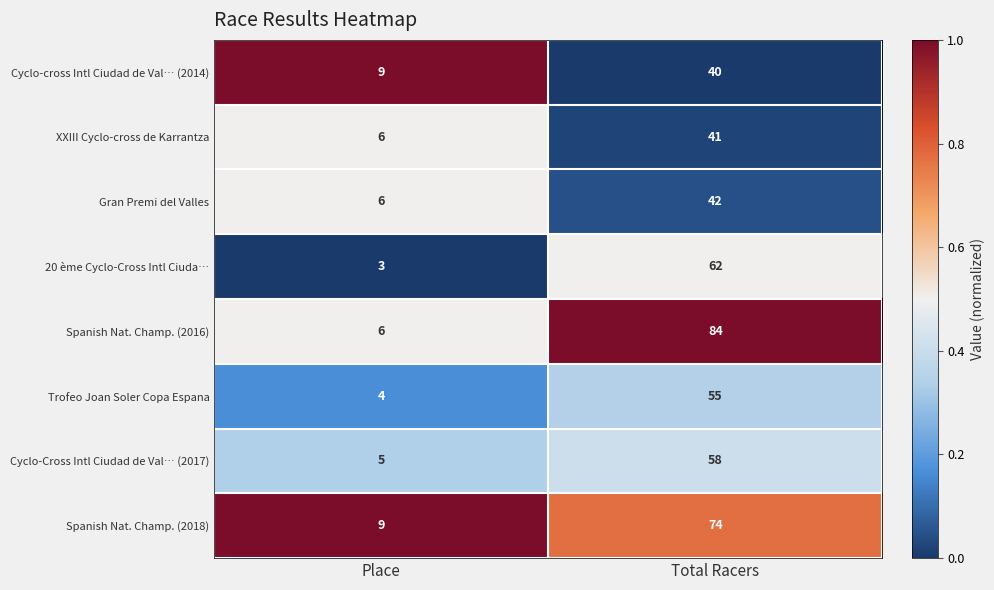

Between Place and Total Racers, which series saw the biggest shift?

Spanish Nat. Champ. (2016)